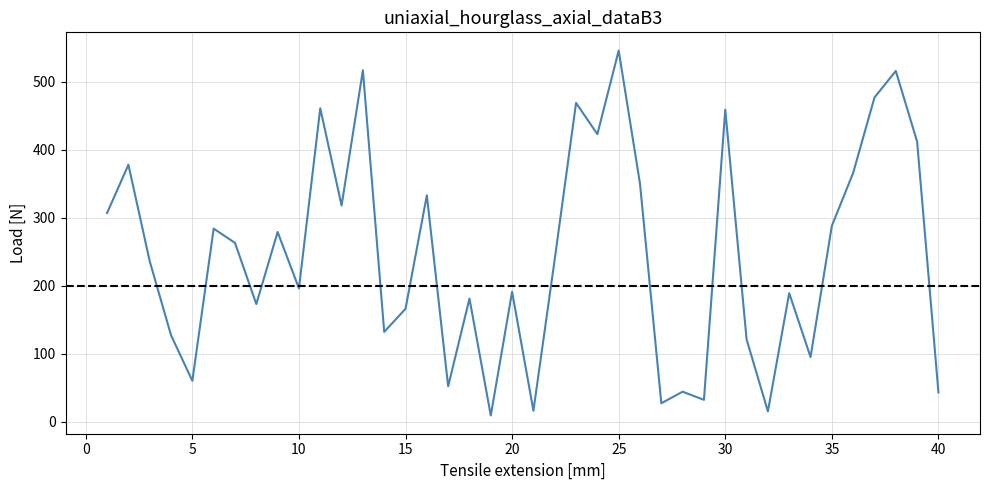

What is the change in value from 18 to 23?

+288